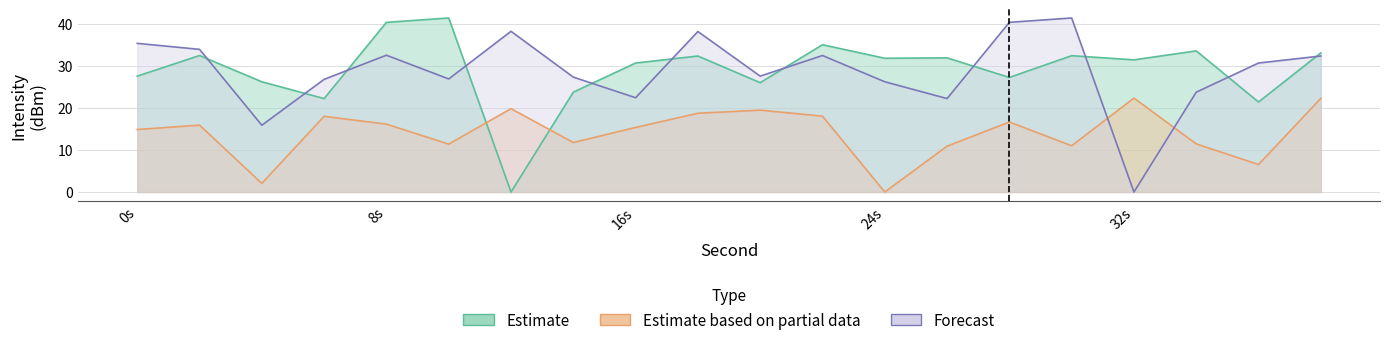

List the series in order of their peak value, lowest first.

Estimate based on partial data, Estimate, Forecast